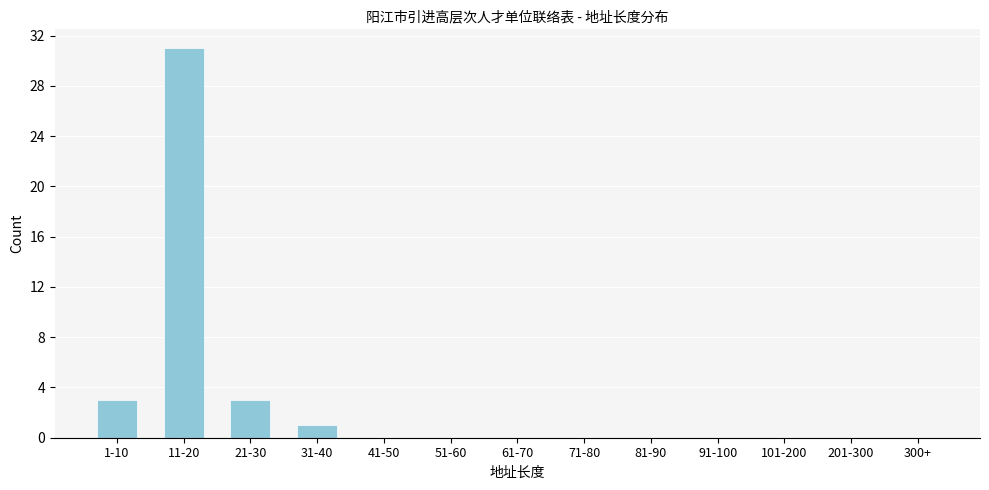

Reading left to right, transcribe all the data shown in this chart.

1-10=3	11-20=31	21-30=3	31-40=1	41-50=0	51-60=0	61-70=0	71-80=0	81-90=0	91-100=0	101-200=0	201-300=0	300+=0